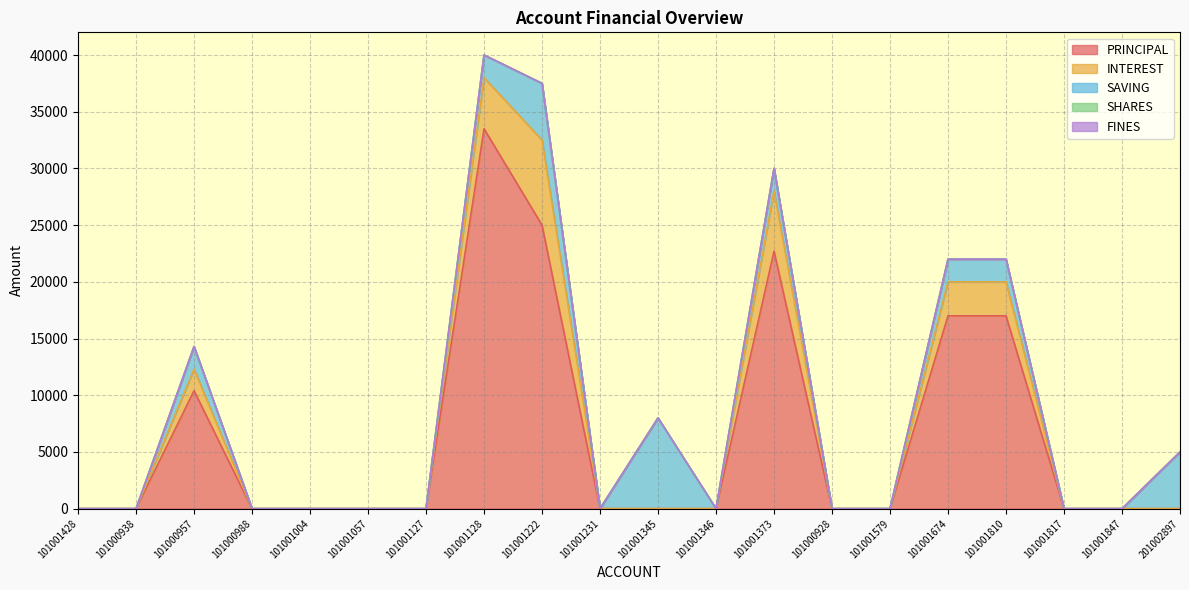

Reading left to right, extract all data points from this chart.

PRINCIPAL: 0	0	10400	0	0	0	0	33500	25000	0	0	0	22700	0	0	17000	17000	0	0	0
INTEREST: 0	0	1900	0	0	0	0	4500	7500	0	0	0	5300	0	0	3000	3000	0	0	0
SAVING: 0	0	2000	0	0	0	0	2000	5000	0	8000	0	2000	0	0	2000	2000	0	0	5000
SHARES: 0	0	0	0	0	0	0	0	0	0	0	0	0	0	0	0	0	0	0	0
FINES: 0	0	0	0	0	0	0	0	0	0	0	0	0	0	0	0	0	0	0	0